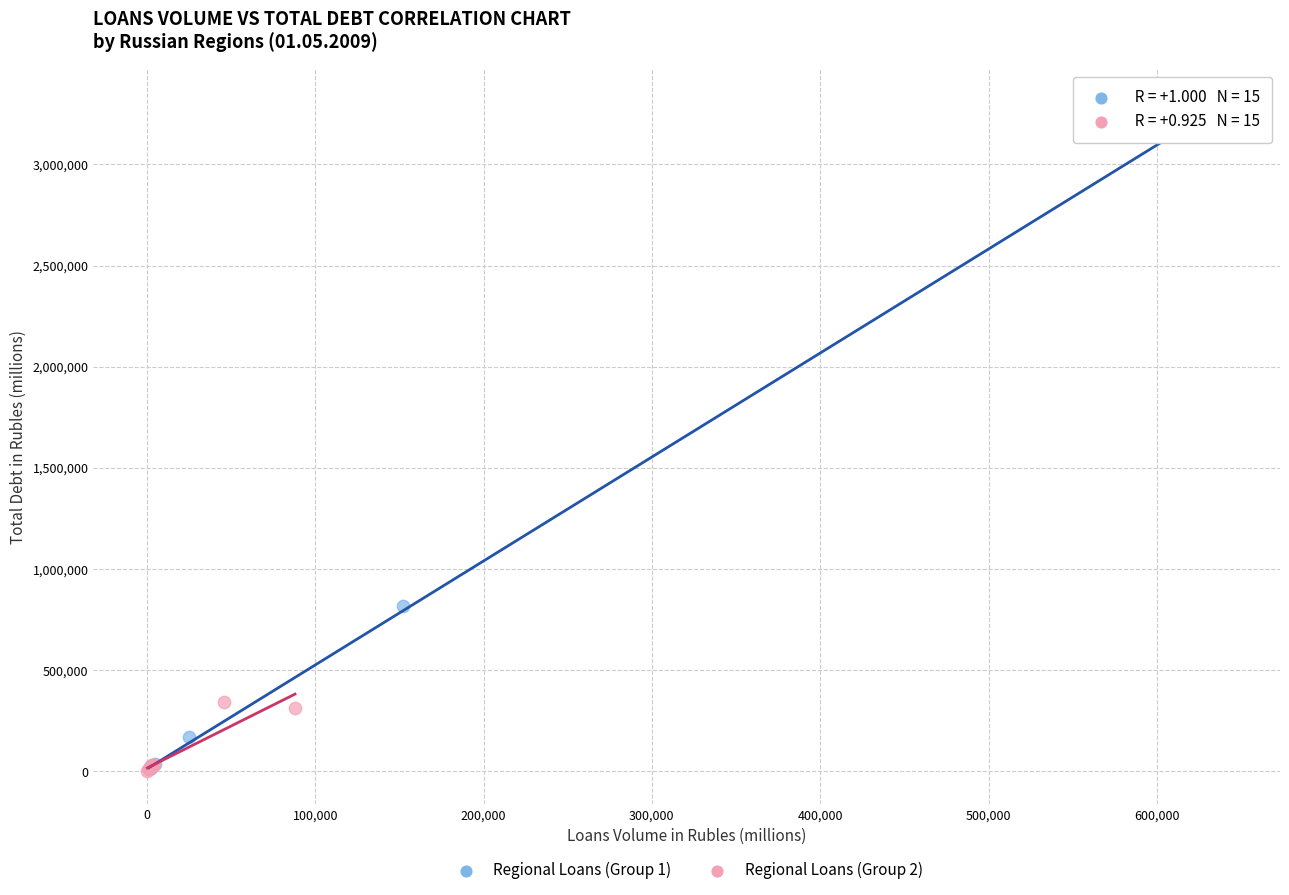

Which series has the widest spread of Y values?

Regional Loans (Group 1)